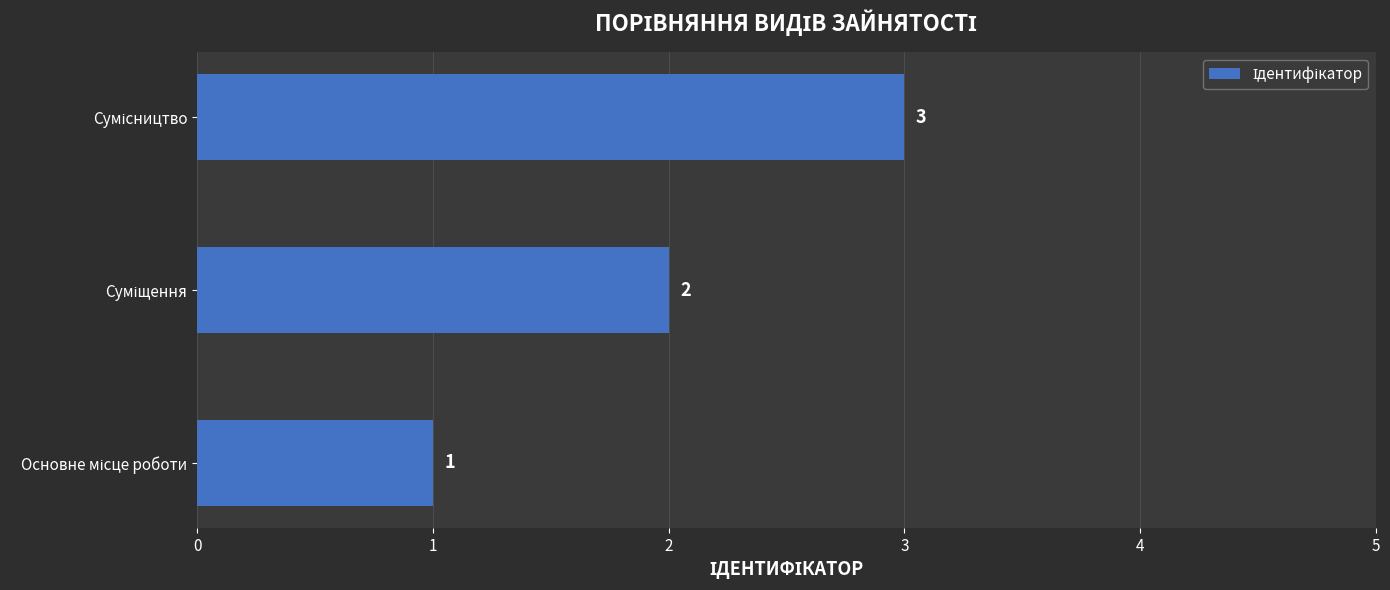

How many values are between 1 and 3?

3